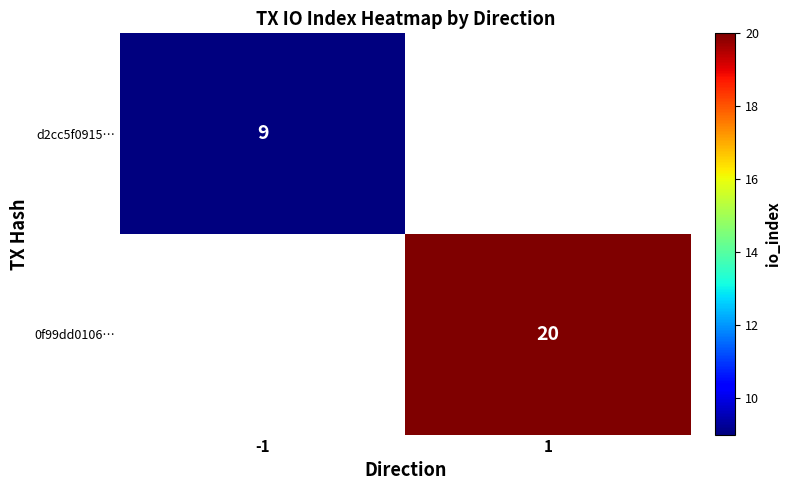

The d2cc5f0915… series shows 9 at -1. True or false?

True